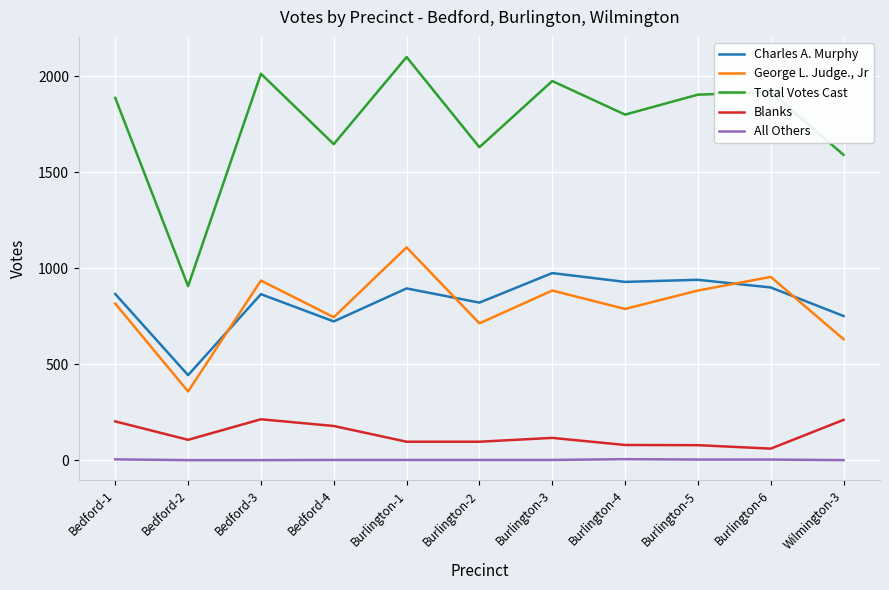

Rank the series at Bedford-2 from highest to lowest value.

Total Votes Cast, Charles A. Murphy, George L. Judge., Jr, Blanks, All Others